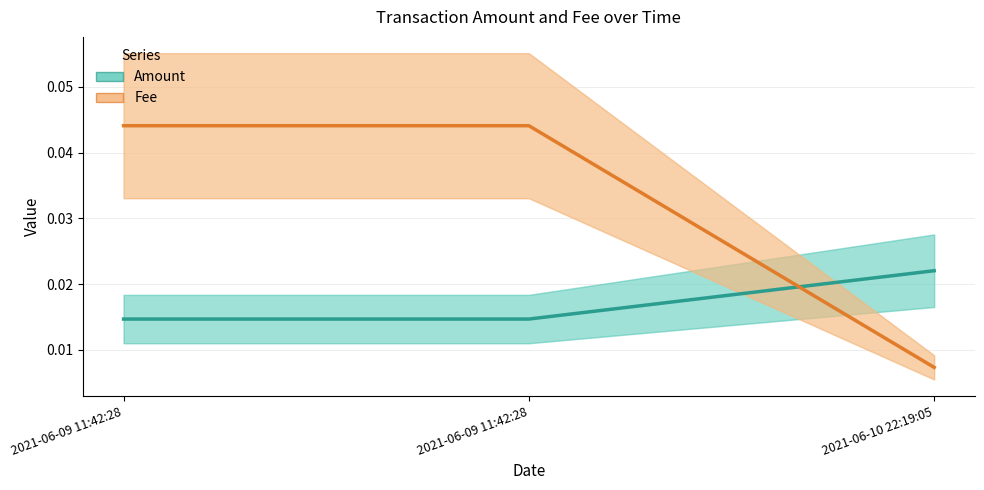

True or false: Fee has a value of 0.0 at 2021-06-09 11:42:28.

True